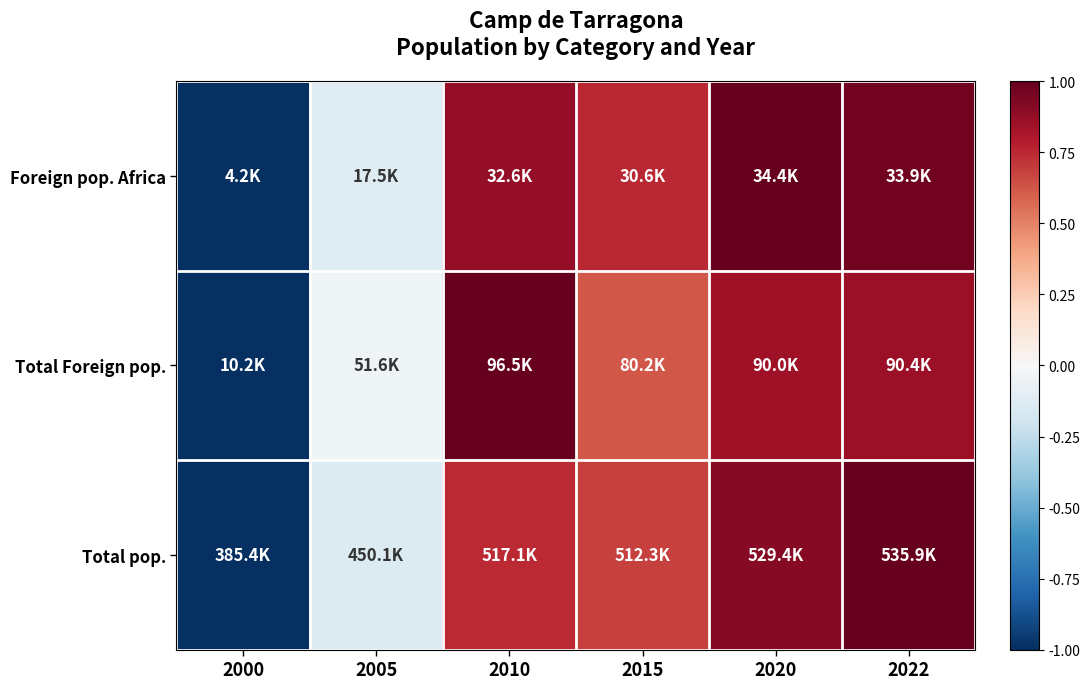

Is the value of Total pop. at 2022 greater than the value of Total Foreign pop. at 2000?

Yes